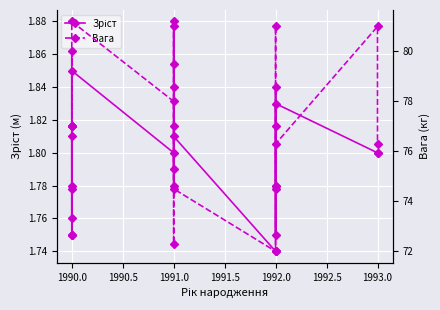

True or false: Зріст and Вага intersect in this chart.

False